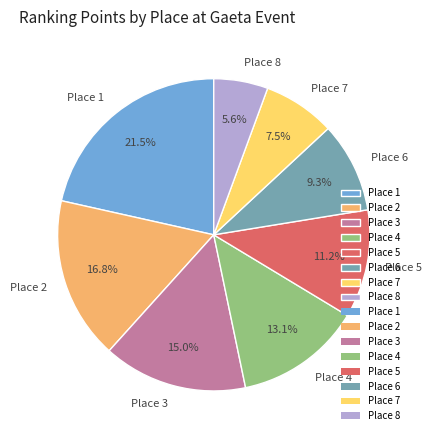

Count the number of slices in the pie.

8